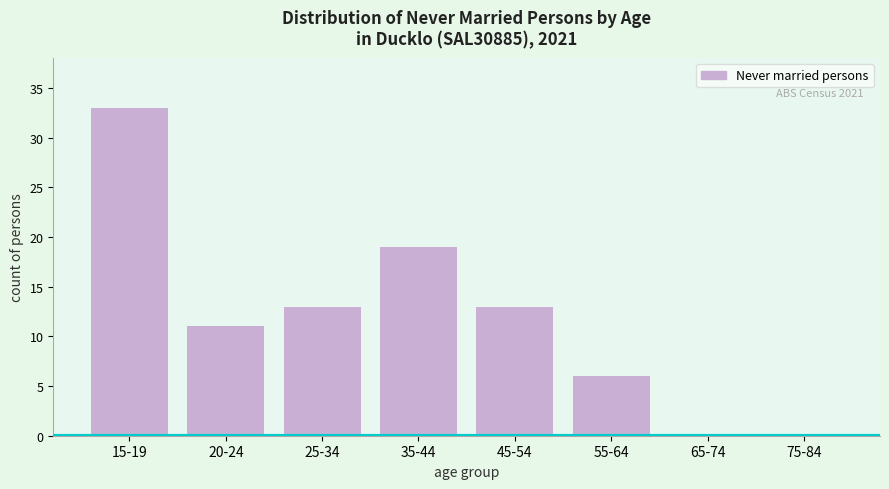

Reading right to left, transcribe all the data shown in this chart.

75-84=0	65-74=0	55-64=6	45-54=13	35-44=19	25-34=13	20-24=11	15-19=33